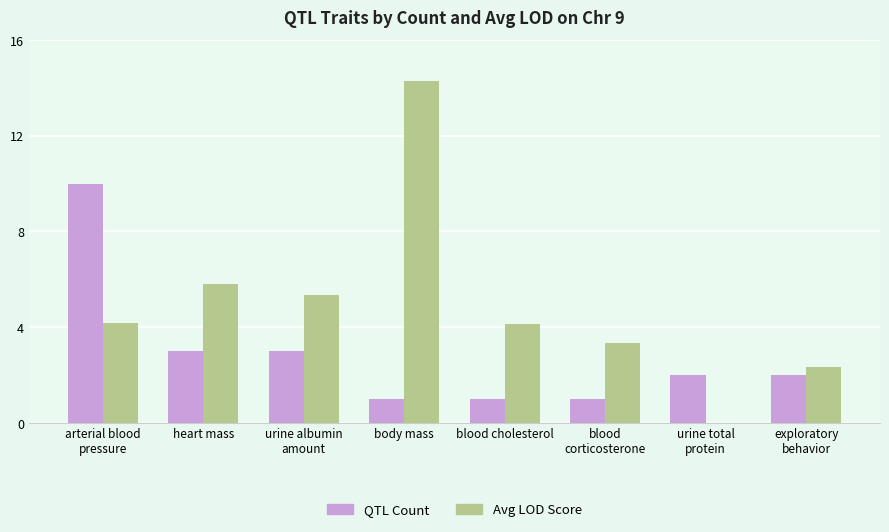

Which label corresponds to the largest value in the chart?

body mass